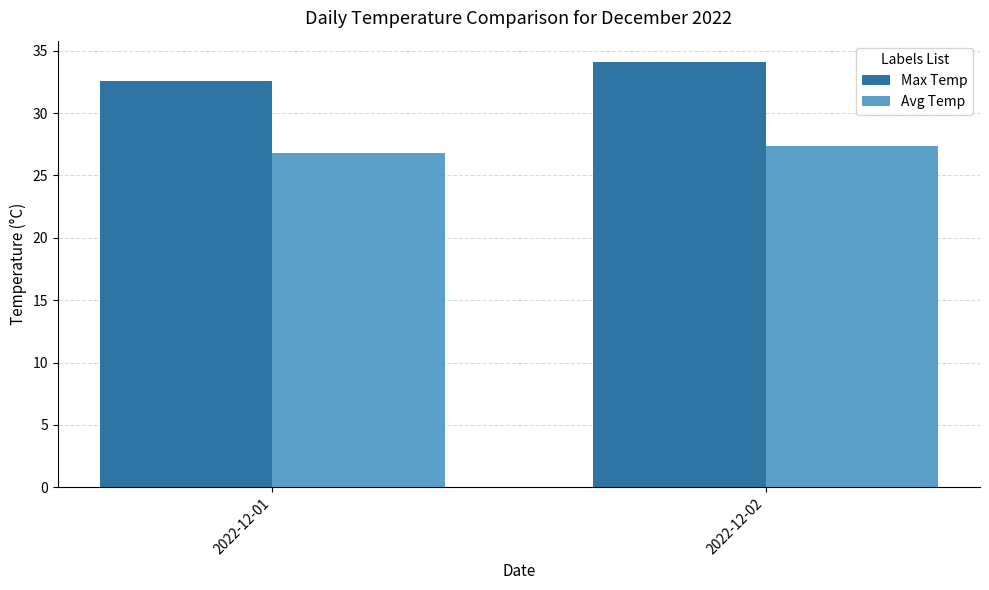

At 2022-12-01, list the series in order from smallest to largest.

Avg Temp, Max Temp